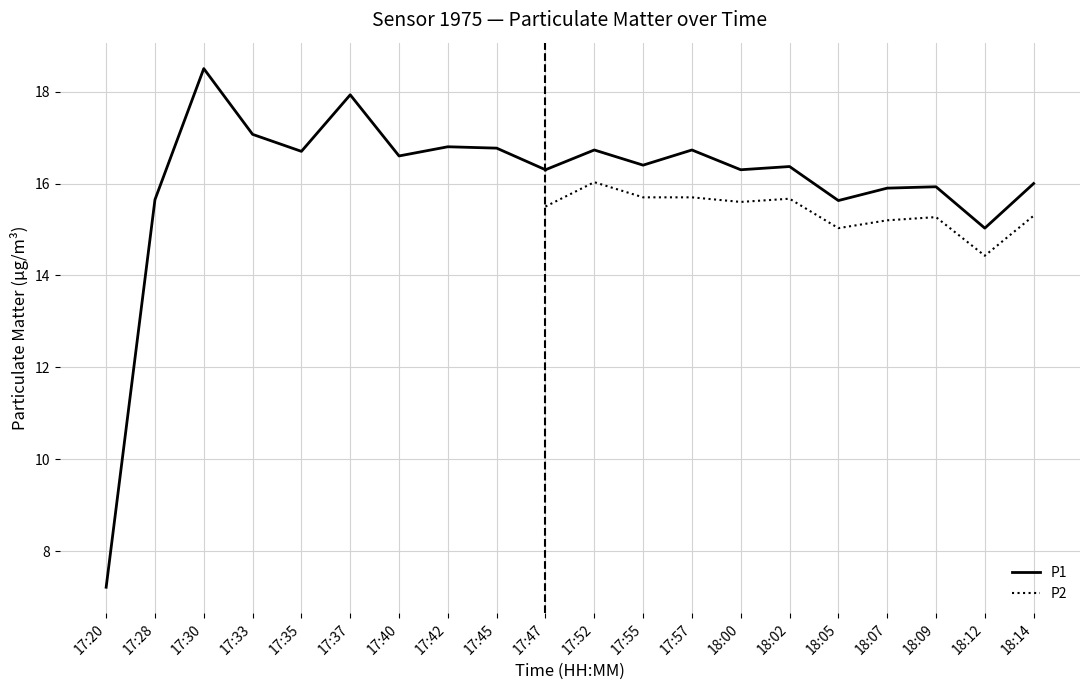

Rank the categories by P1 value from highest to lowest.

17:30, 17:37, 17:33, 17:42, 17:45, 17:52, 17:57, 17:35, 17:40, 17:55, 18:02, 17:47, 18:00, 18:14, 18:09, 18:07, 17:28, 18:05, 18:12, 17:20